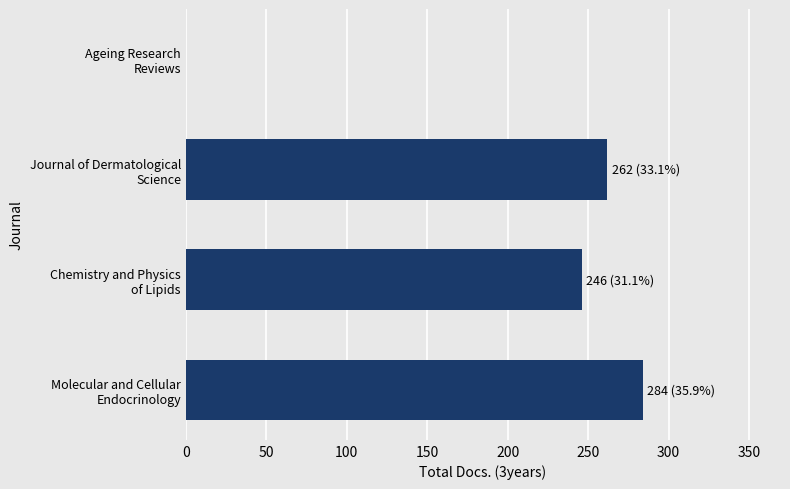

Are the bars horizontal?

Yes